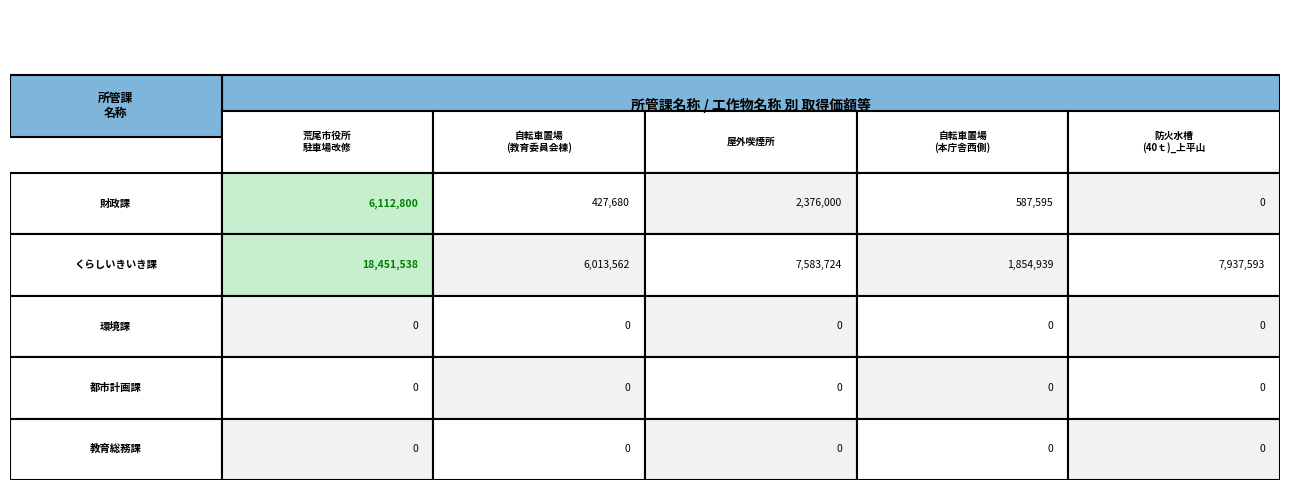

How many values in the くらしいきいき課 series are below 7583724?

2